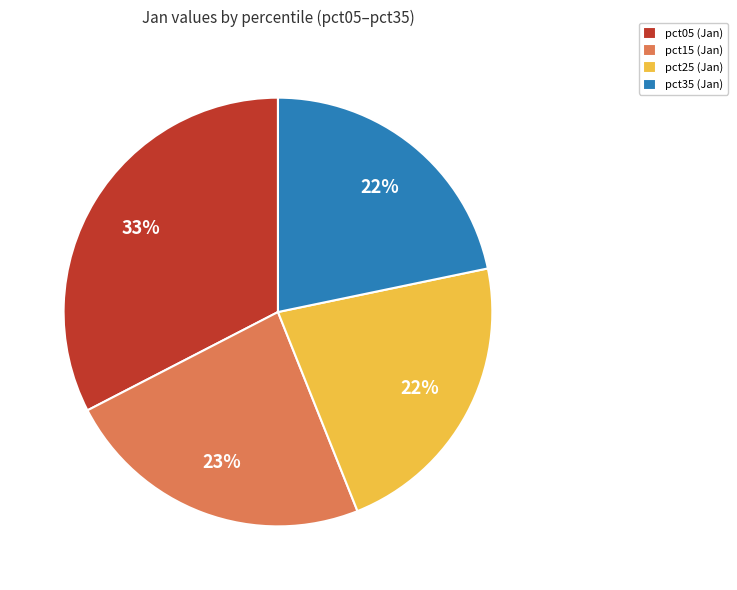

To the nearest percent, what portion does pct15 (Jan) represent?

23%